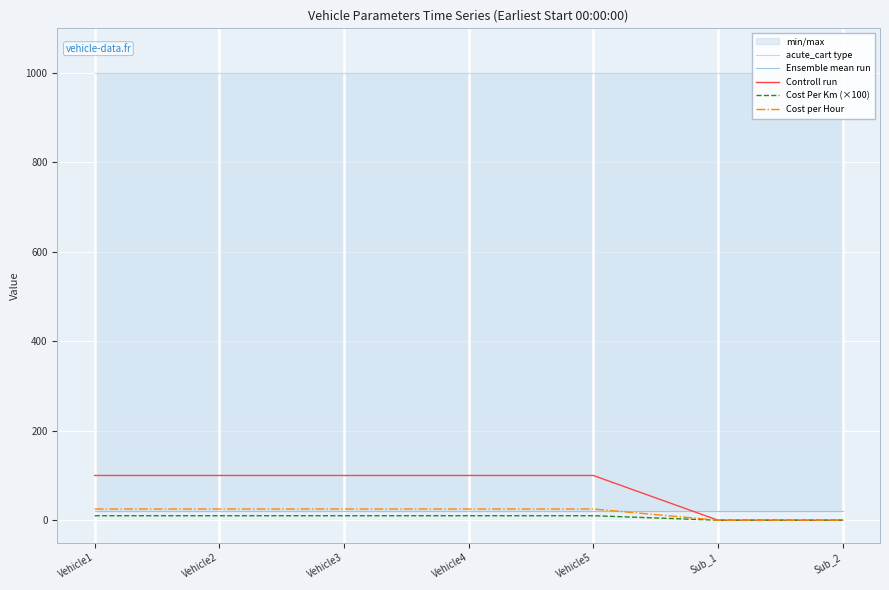

How many times do Ensemble mean run and Cost per Hour cross each other?

1